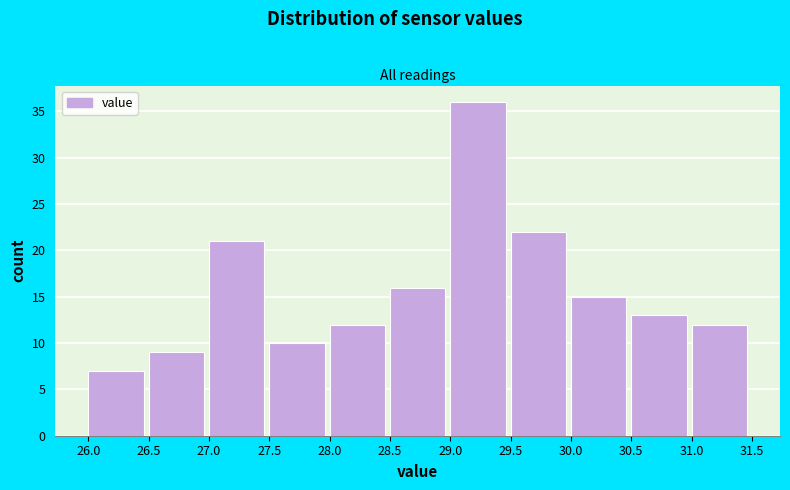

How tall is the bar that spans 26.5 to 27.0 on the x-axis? The values are not printed on the chart, so give them approximately, as read against the axis.

9